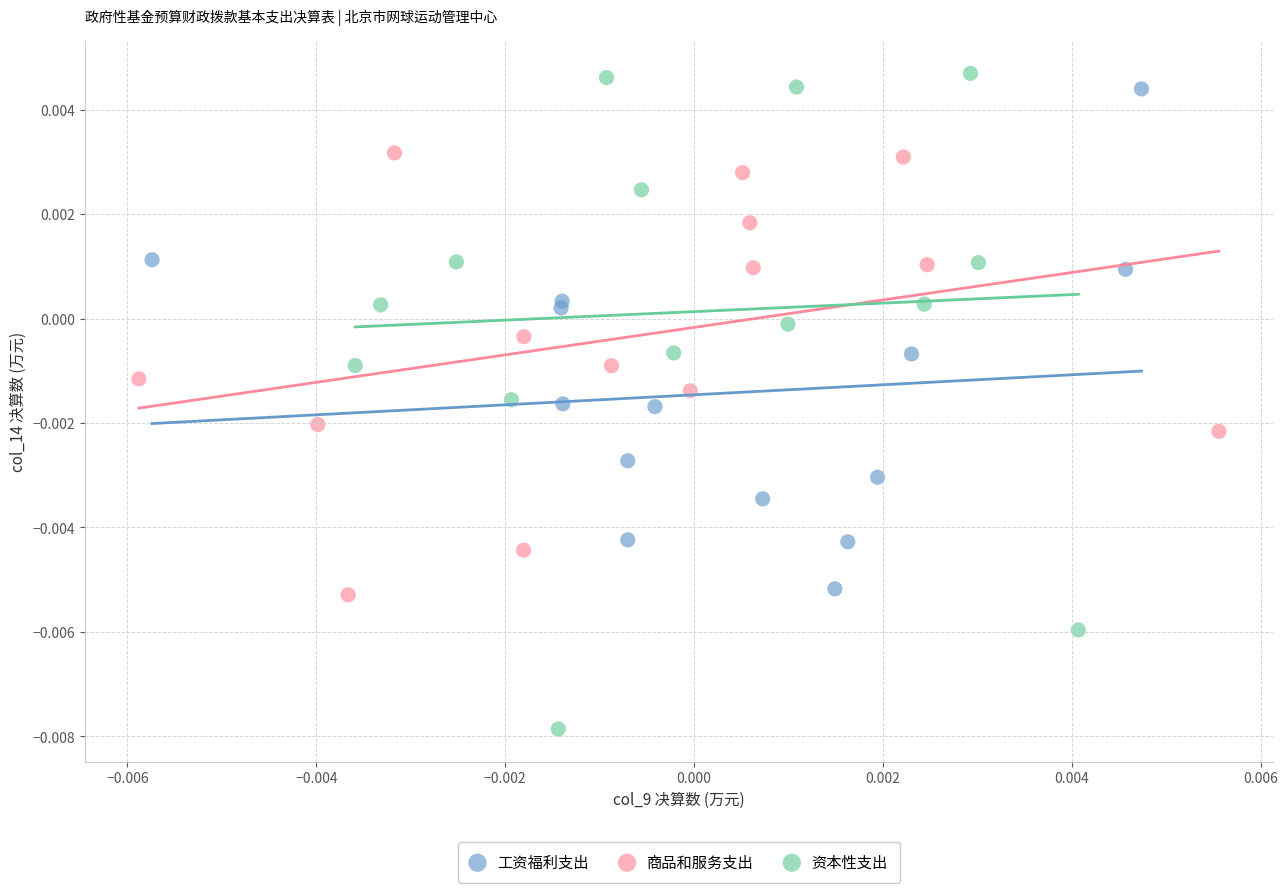

Which series reaches the minimum Y coordinate?

资本性支出